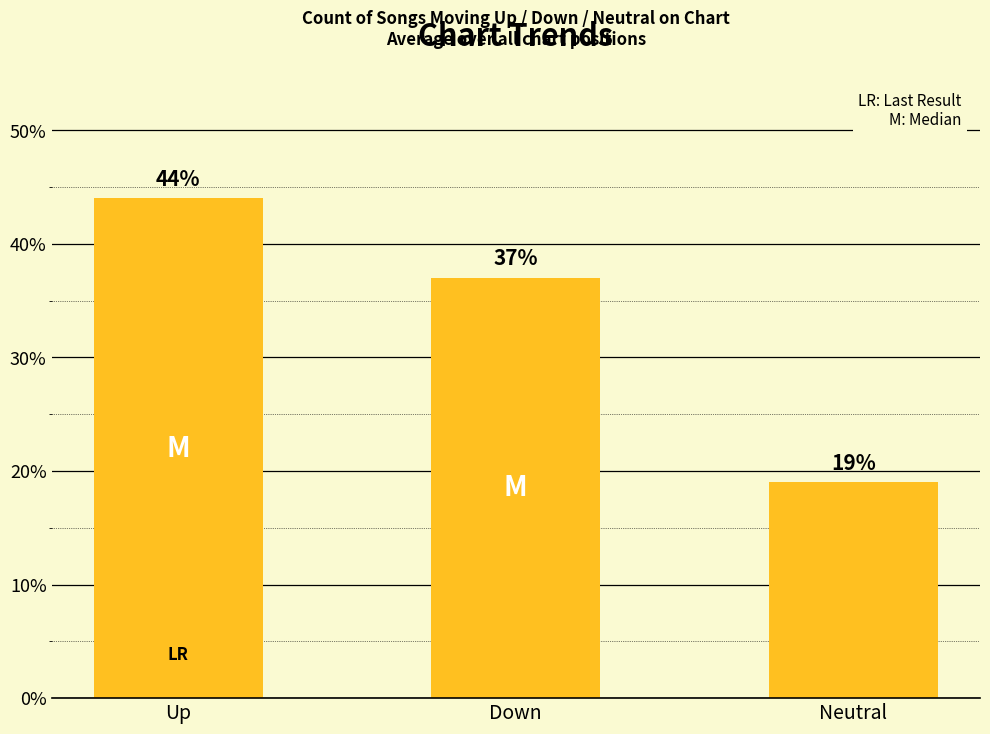

Are the bars grouped side by side (vs. stacked)?

No